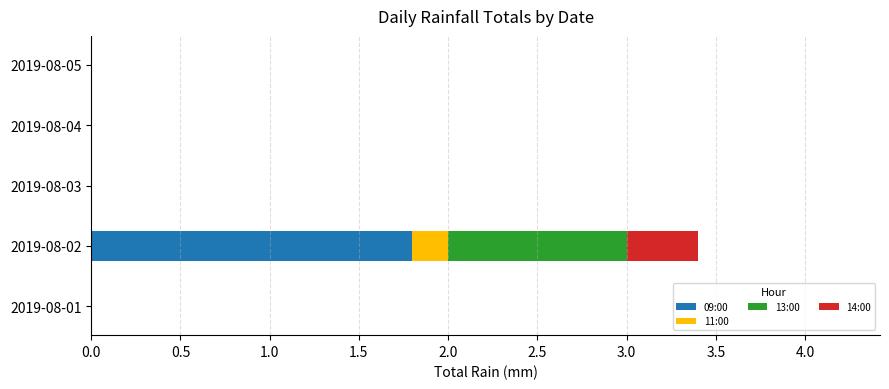

Which category has the highest value in the 09:00 series?

2019-08-02